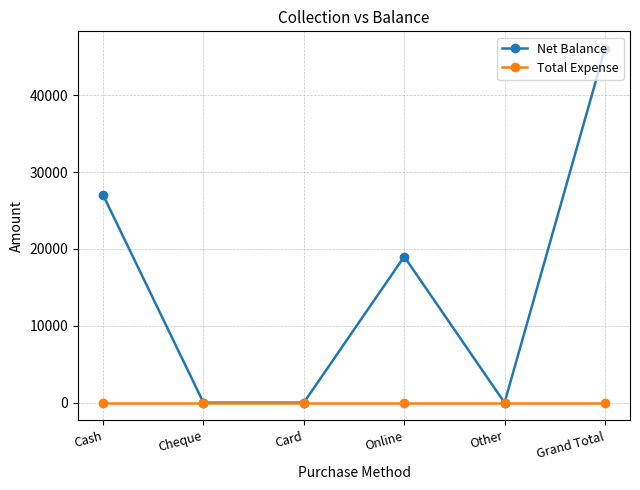

What are all the series names shown in the legend?

Net Balance, Total Expense